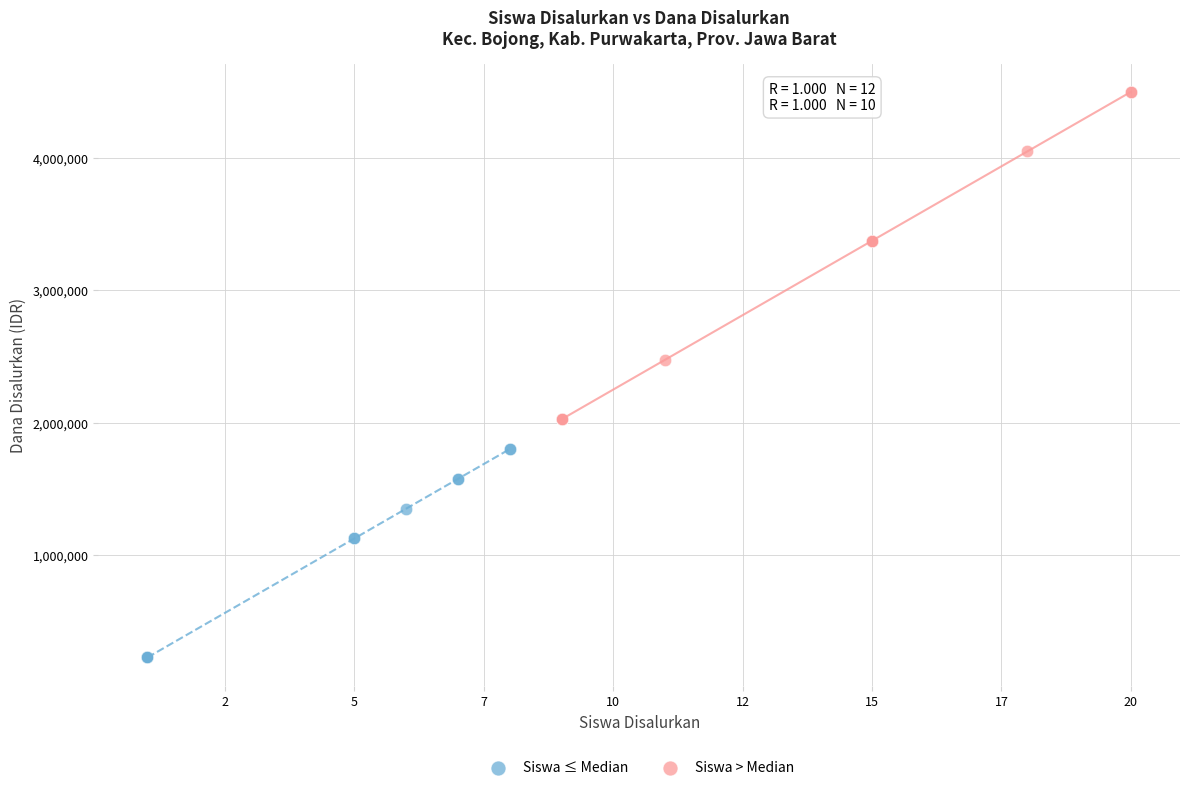

Which series contains the lowest Y value?

Siswa ≤ Median